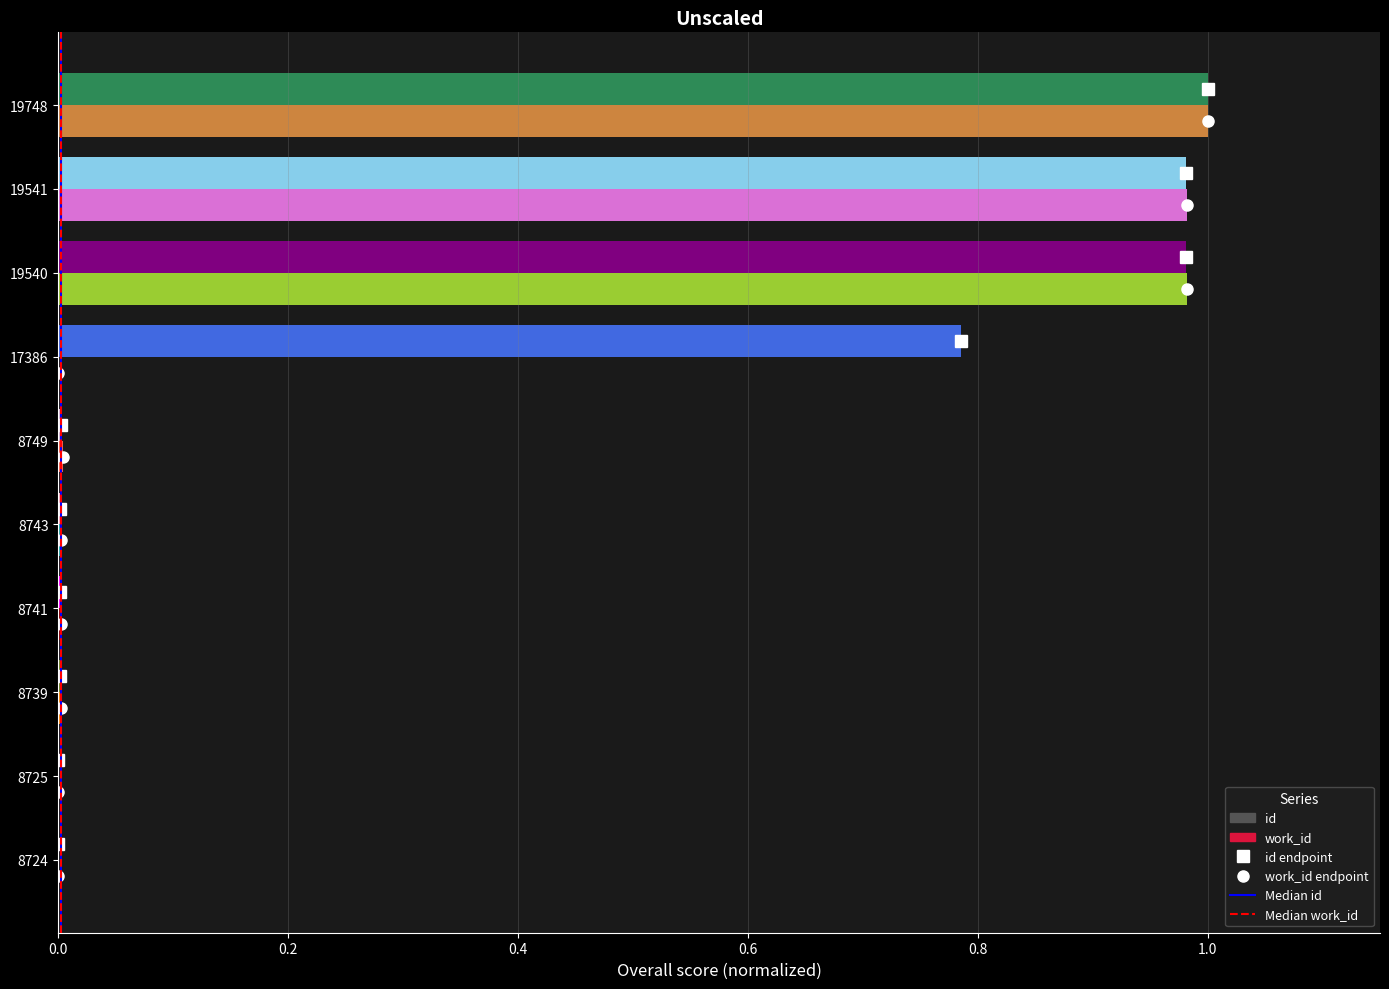

Which series changed the most between 8749 and 19748?

id